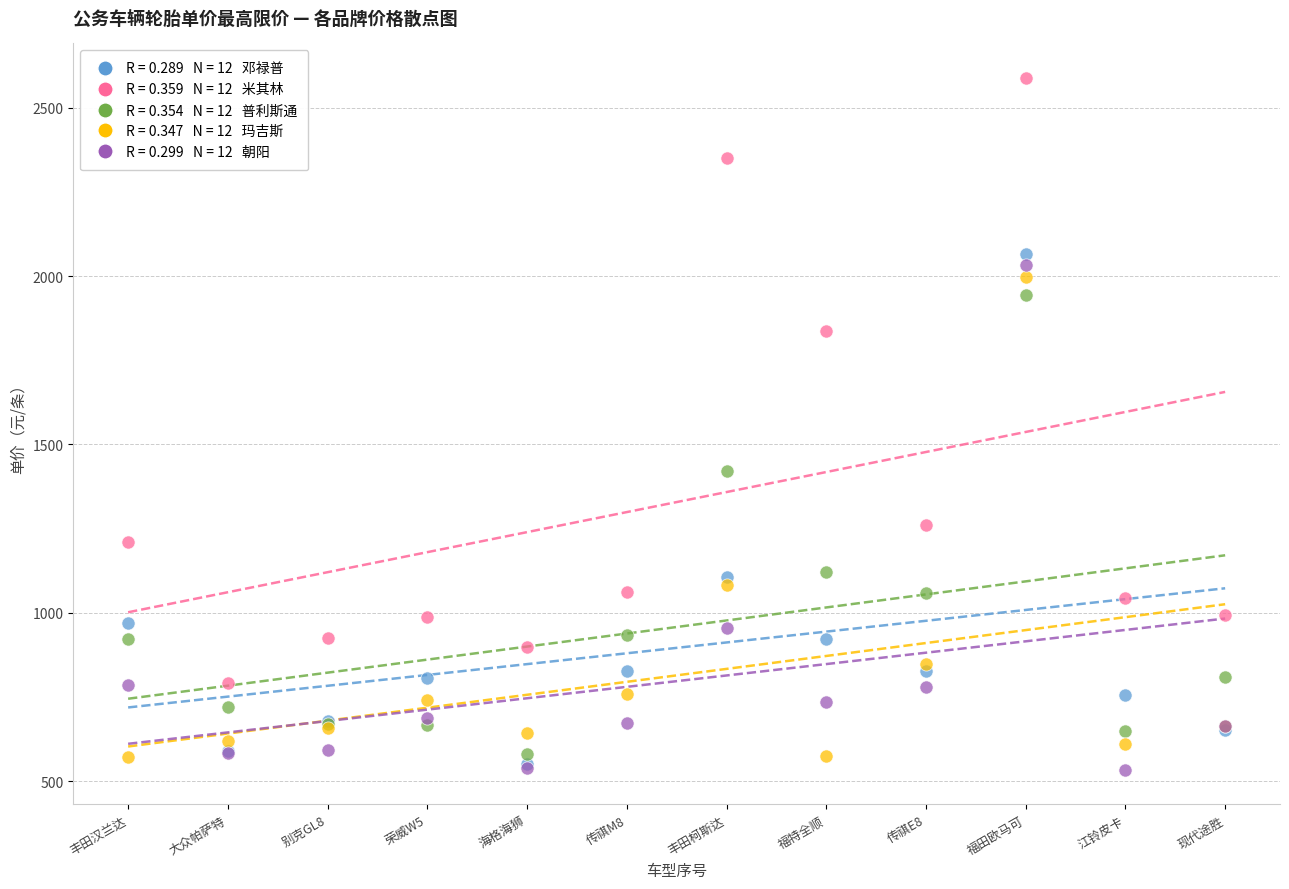

Across all series, what Y value is closest to 1561?

1420.0